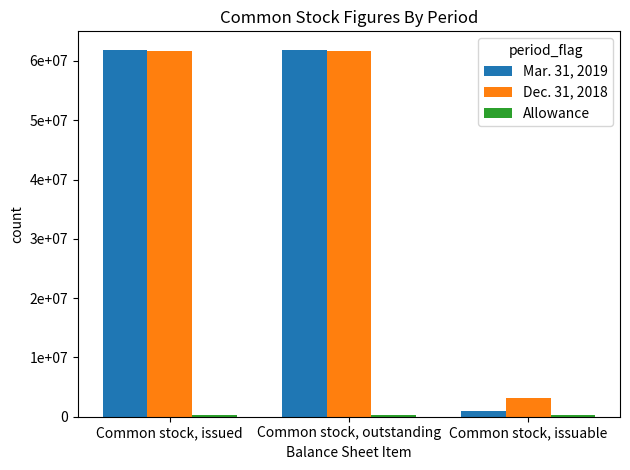

Which series has the largest total across all categories?

Dec. 31, 2018